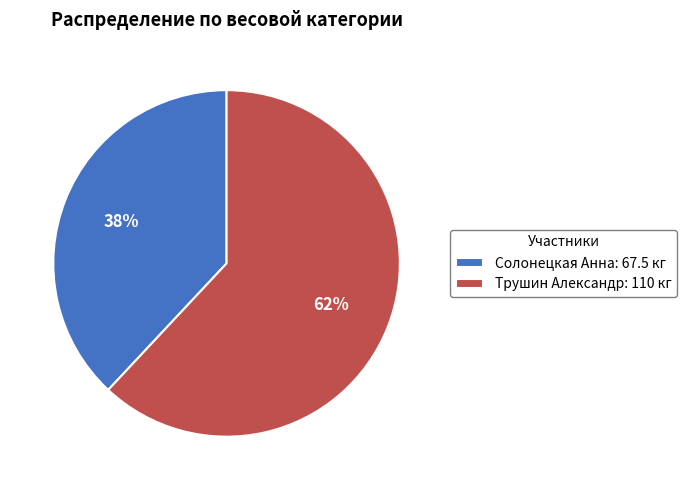

To the nearest percent, what is the difference between the largest and smallest slice percentages?

24%